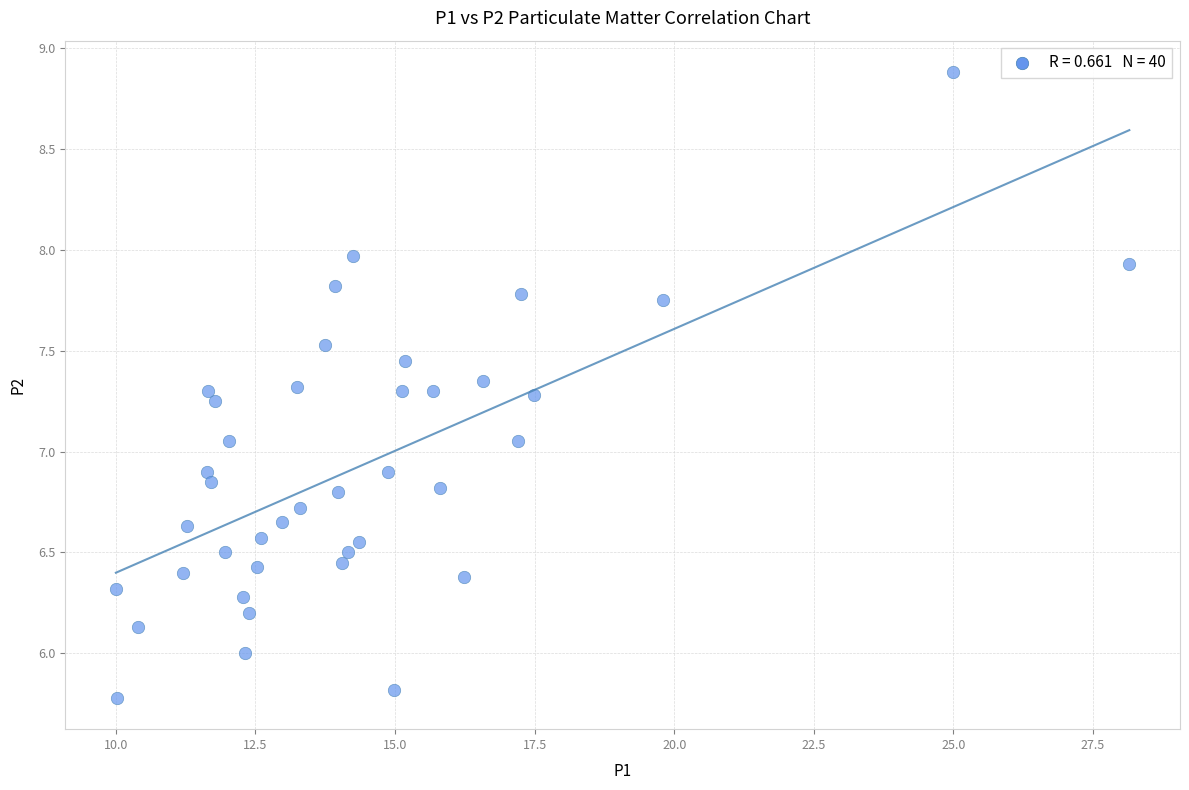

What is the range of X values (max minus min)?

18.1